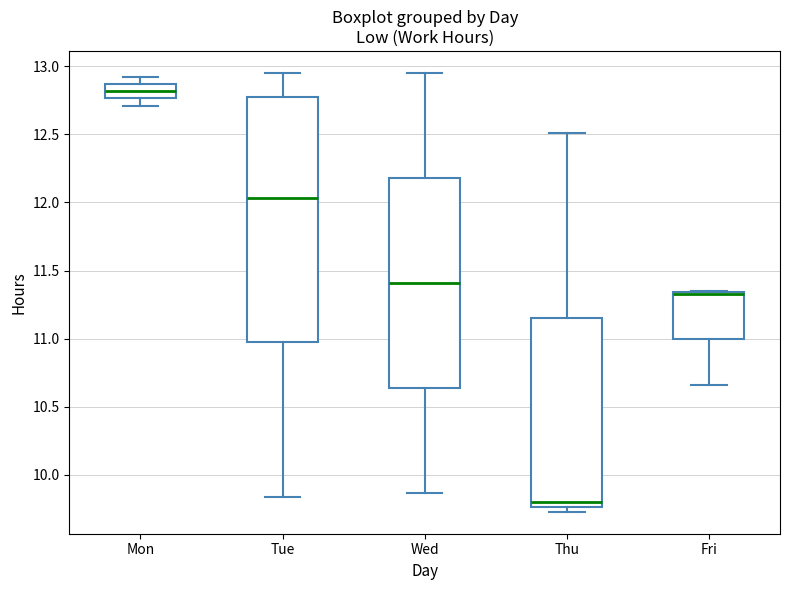

Reading left to right, transcribe this box plot: for each box, give where its median line is, the range the box spans, and where its two whiskers end, as read against the y-axis. The values are not printed on the chart, so give them approximately, as read against the axis.

Mon: median 12.80, box 12.75 to 12.85, whiskers 12.70 to 12.90
Tue: median 12.05, box 10.95 to 12.75, whiskers 9.85 to 12.95
Wed: median 11.40, box 10.65 to 12.20, whiskers 9.85 to 12.95
Thu: median 9.80, box 9.75 to 11.15, whiskers 9.75 (just below the box's lower edge) to 12.50
Fri: median 11.35 (drawn on the box's upper edge), box 11.00 to 11.35, whiskers 10.65 to 11.35